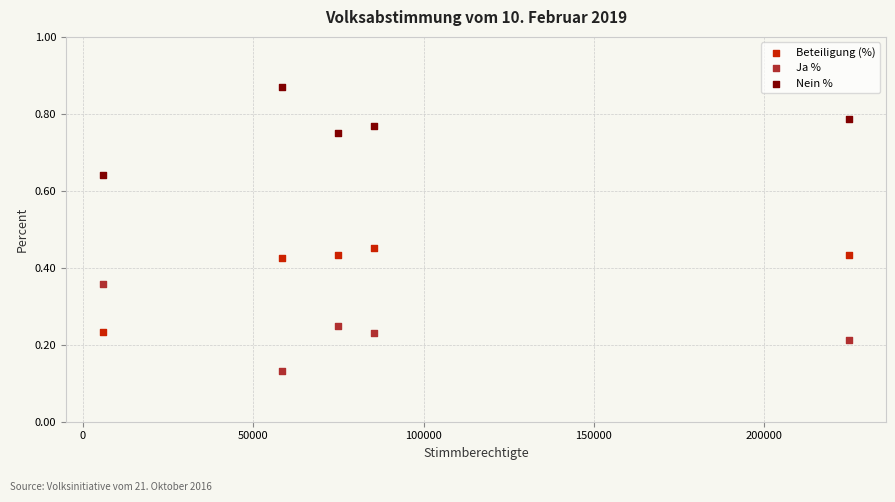

Across all data points, what is the range of Y values (max minus min)?

0.7